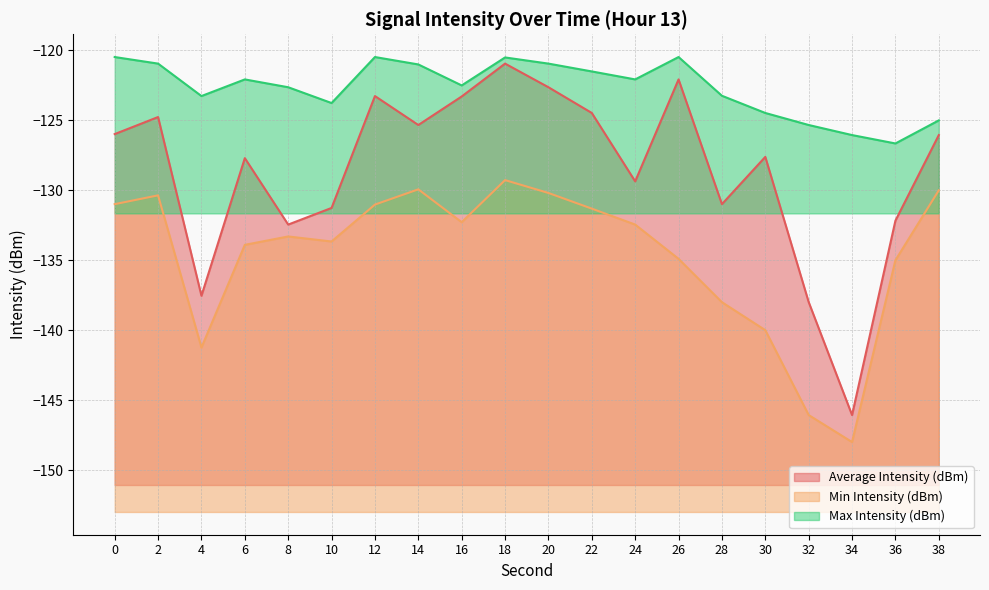

Reading left to right, what are all the values shown in this chart?

Average Intensity (dBm): -126.0	-124.8	-137.5	-127.7	-132.4	-131.3	-123.3	-125.3	-123.3	-120.9	-122.6	-124.5	-129.4	-122.1	-131.0	-127.6	-138.0	-146.1	-132.2	-126.0
Min Intensity (dBm): -131.0	-130.4	-141.2	-133.9	-133.3	-133.7	-131.0	-129.9	-132.3	-129.3	-130.2	-131.3	-132.4	-134.9	-138.0	-140.0	-146.1	-148.0	-135.0	-130.0
Max Intensity (dBm): -120.5	-120.9	-123.3	-122.1	-122.6	-123.8	-120.5	-121.0	-122.5	-120.5	-120.9	-121.5	-122.1	-120.5	-123.2	-124.5	-125.3	-126.0	-126.7	-125.0